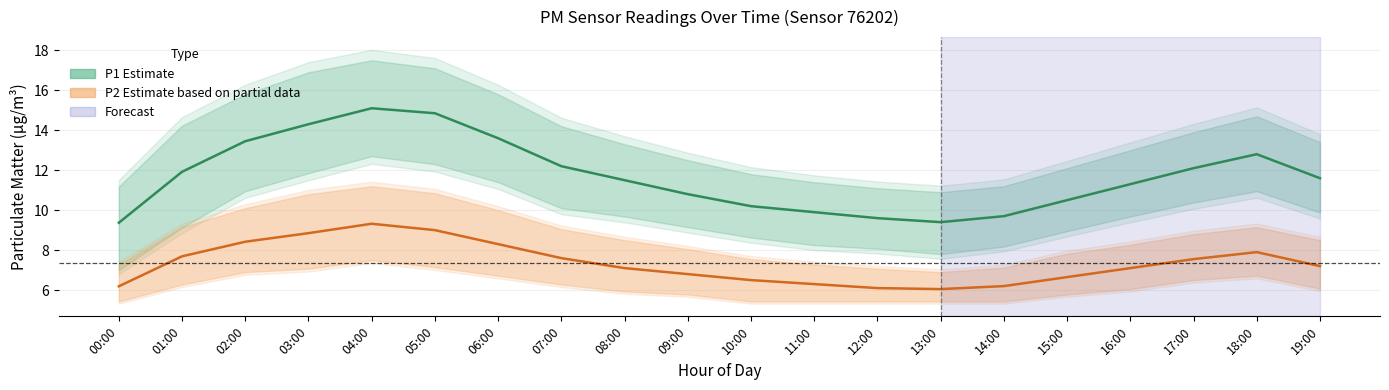

Which has a higher value, 17:00 or 00:00?

17:00